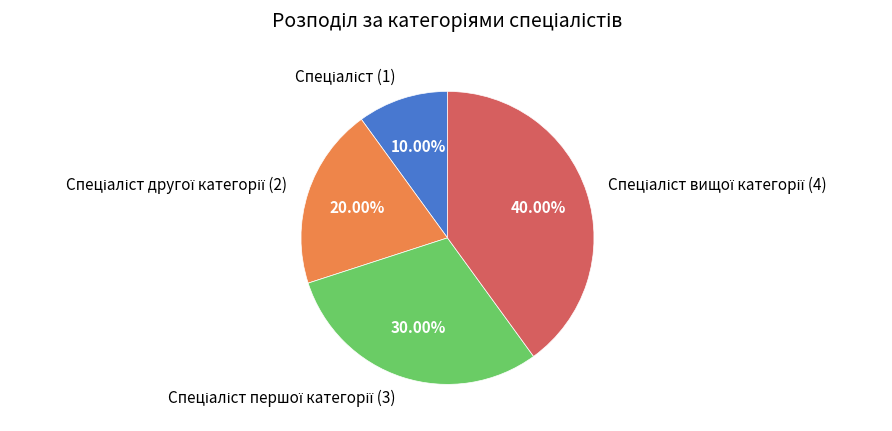

Is there any slice that represents more than half of the pie?

No